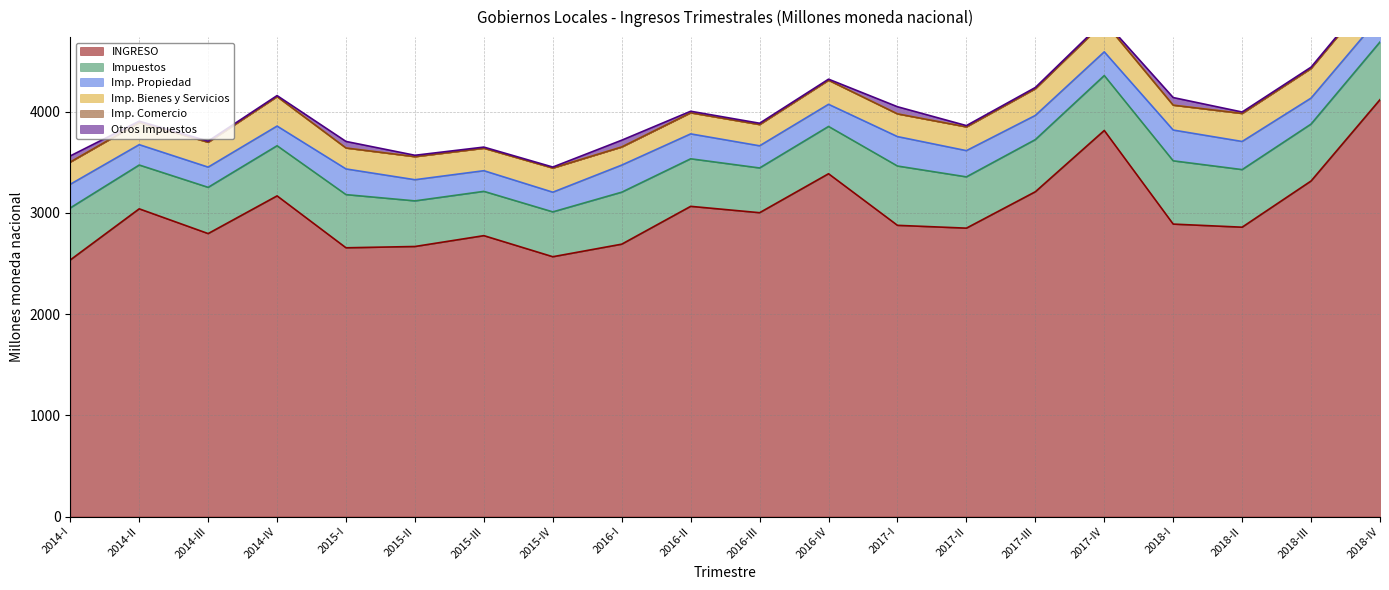

Is the value of Otros Impuestos at 2014-IV greater than the value of INGRESO at 2015-II?

No